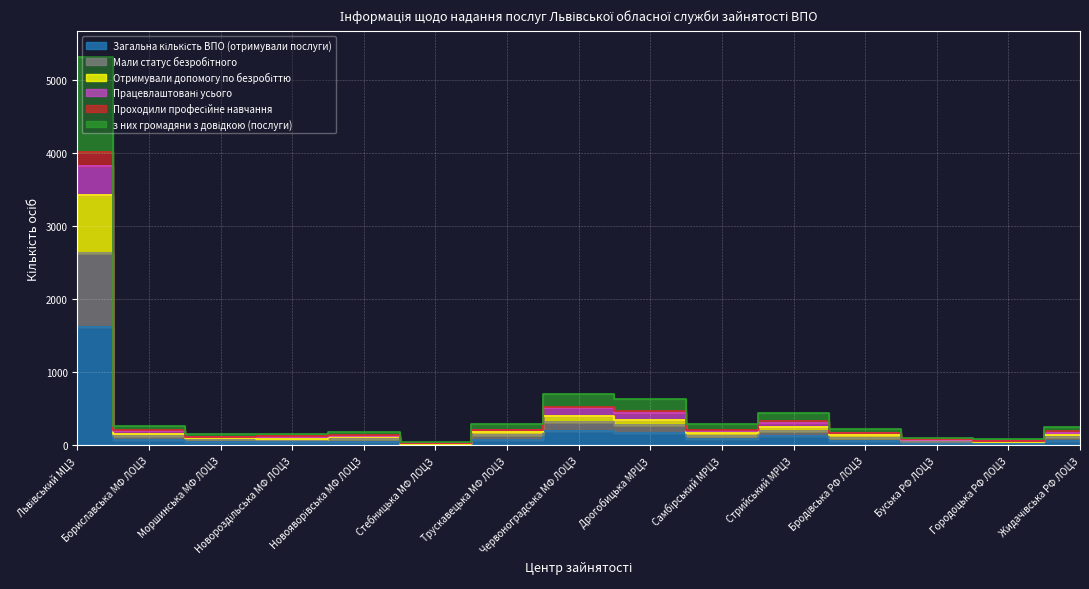

What is the label of the 15th point from the right?

Львівський МЦЗ